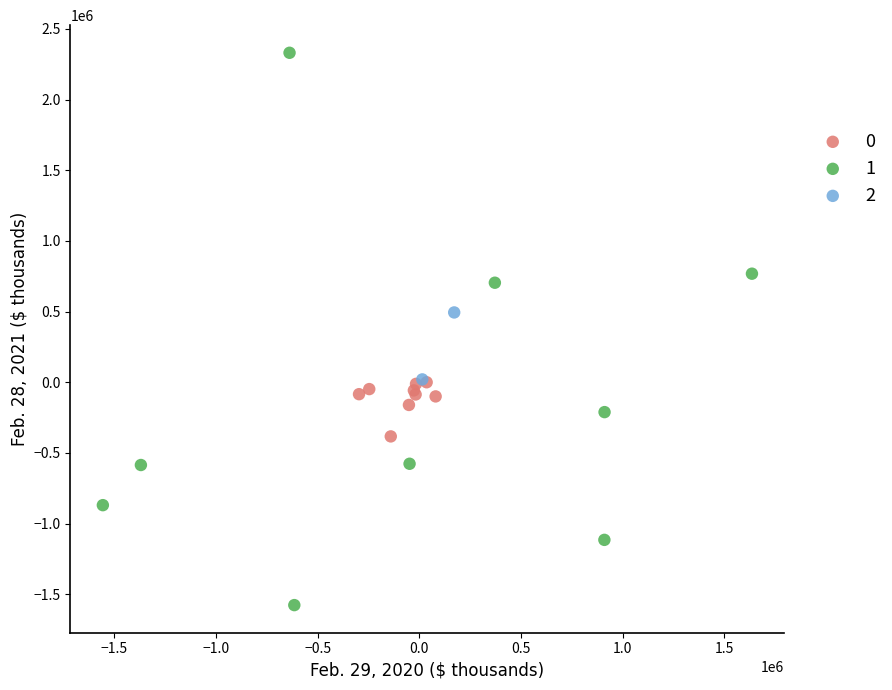

Which series has the largest Y range (max minus min)?

1